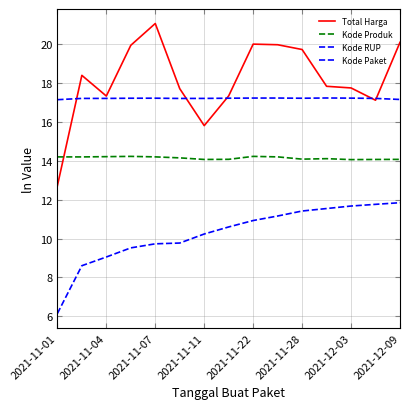

How many lines are shown in the chart?

4